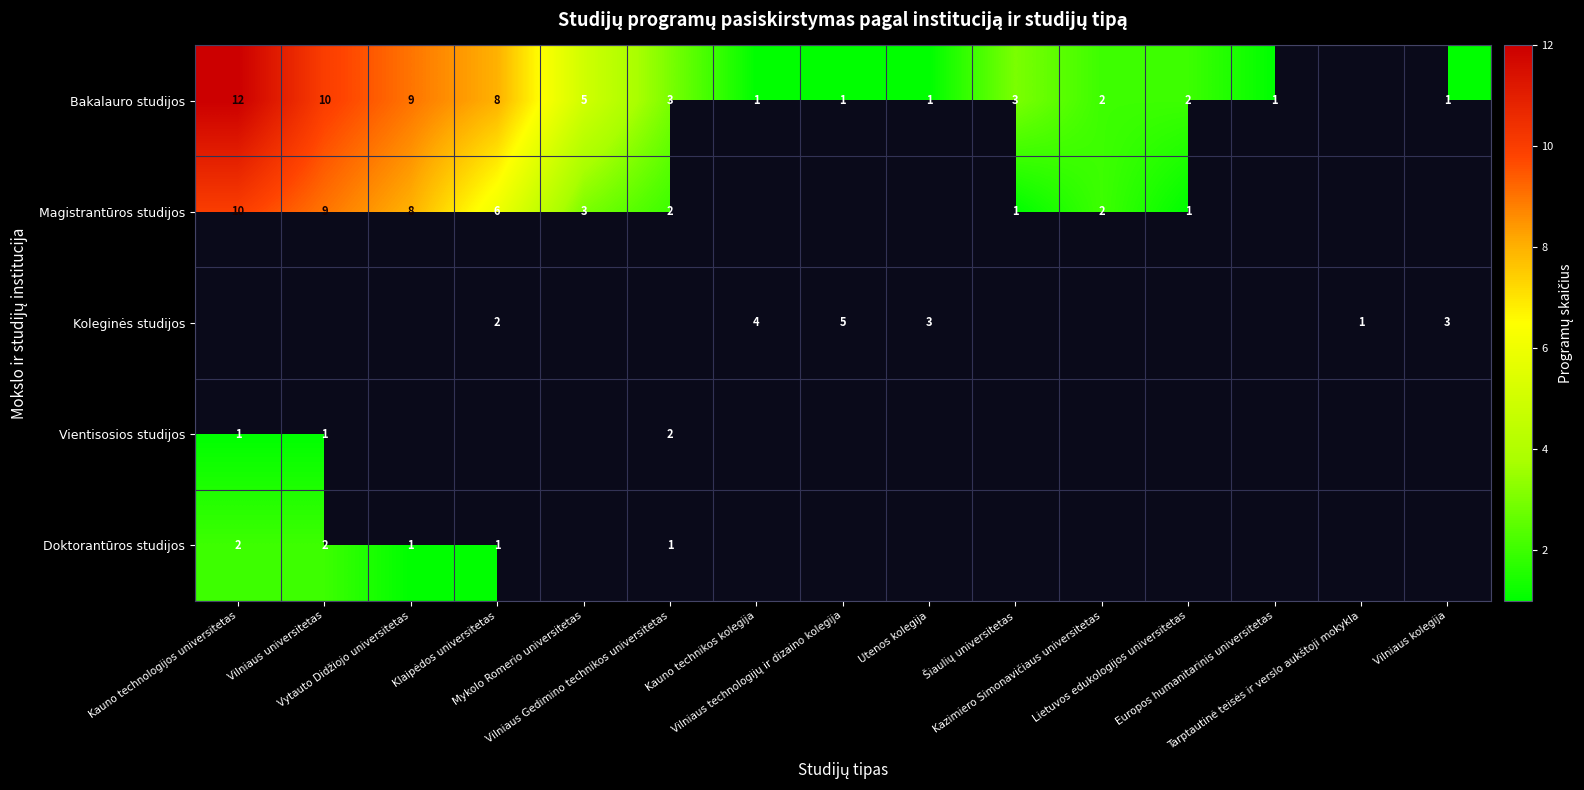

The value of Bakalauro studijos at Lietuvos edukologijos universitetas is 0.8. True or false?

False